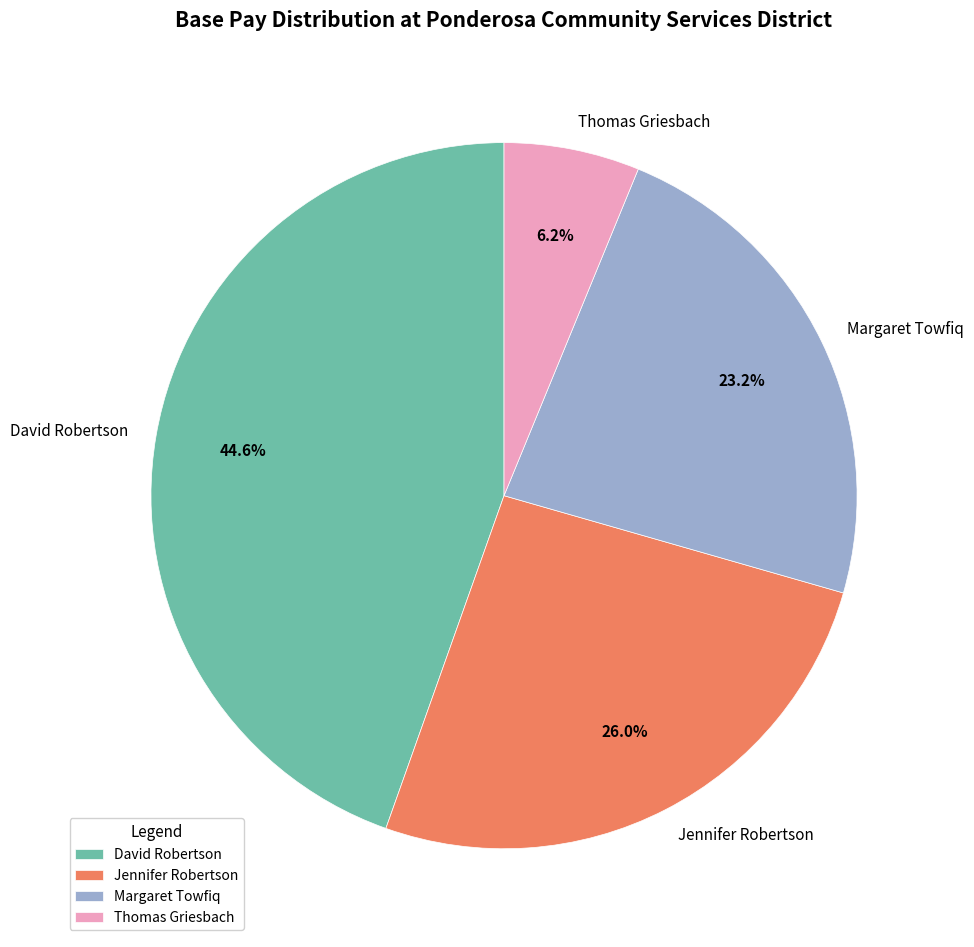

Rank the categories by value from highest to lowest.

David Robertson, Jennifer Robertson, Margaret Towfiq, Thomas Griesbach